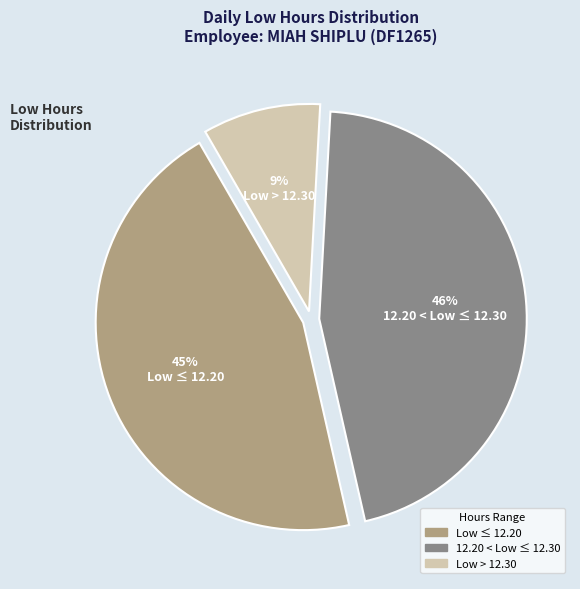

Is there any slice that represents more than half of the pie?

No